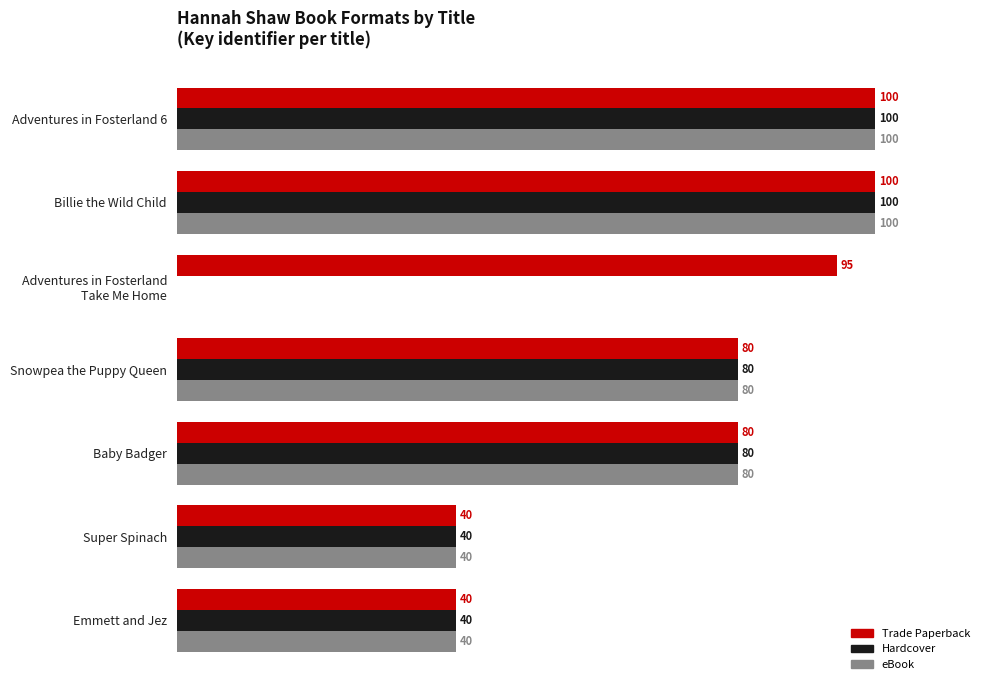

Is the value of Hardcover at Billie the Wild Child greater than the value of eBook at Snowpea the Puppy Queen?

Yes